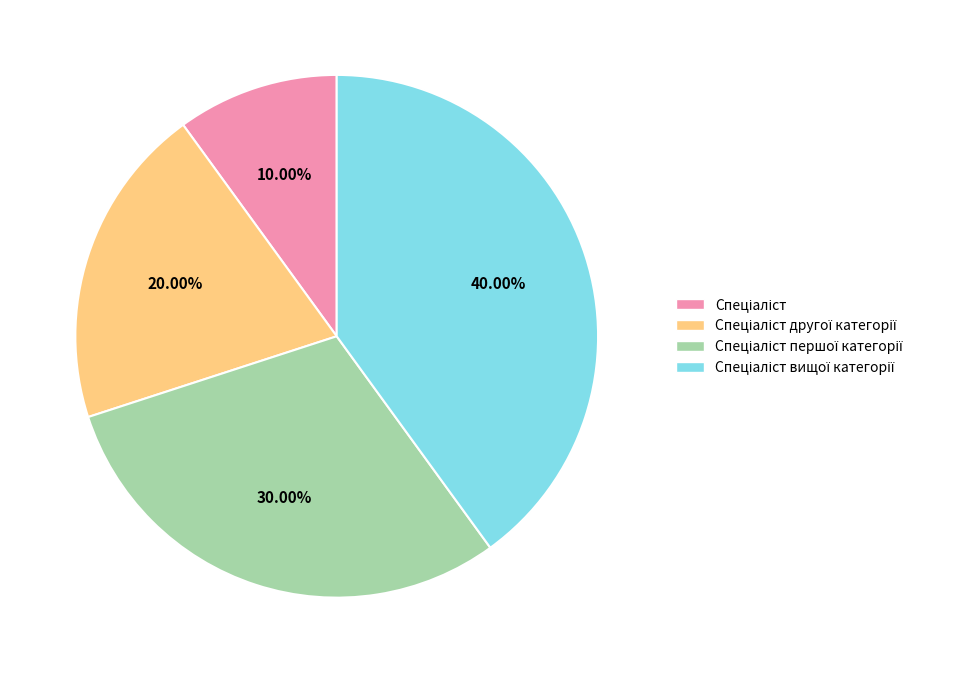

Is there a majority slice in this chart?

No